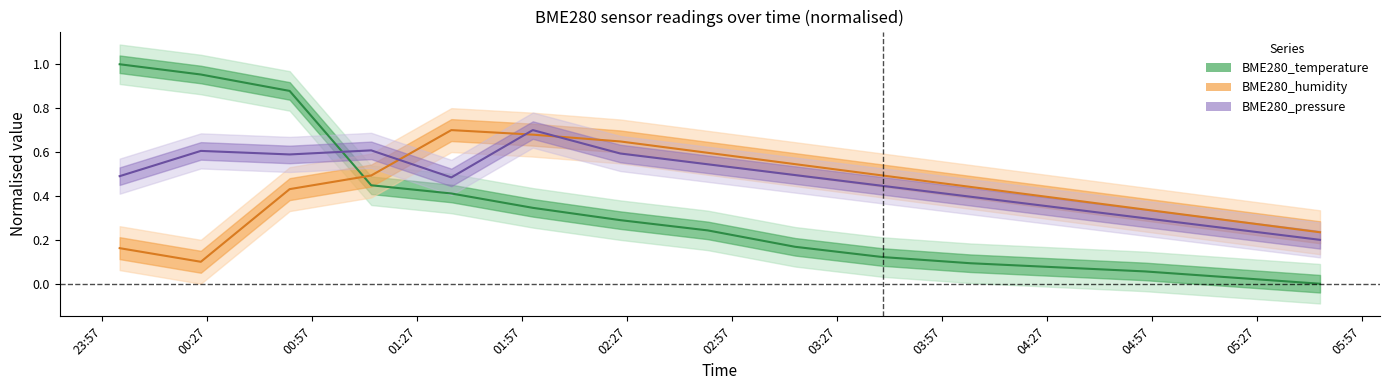

Which series has the largest range (max minus min)?

BME280_temperature (center)